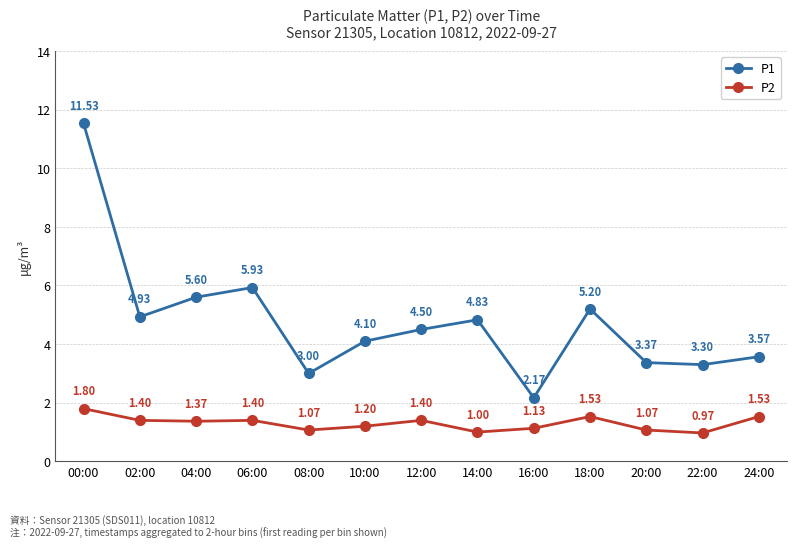

What is the difference between the second highest and second lowest values in the P1 series?

2.9